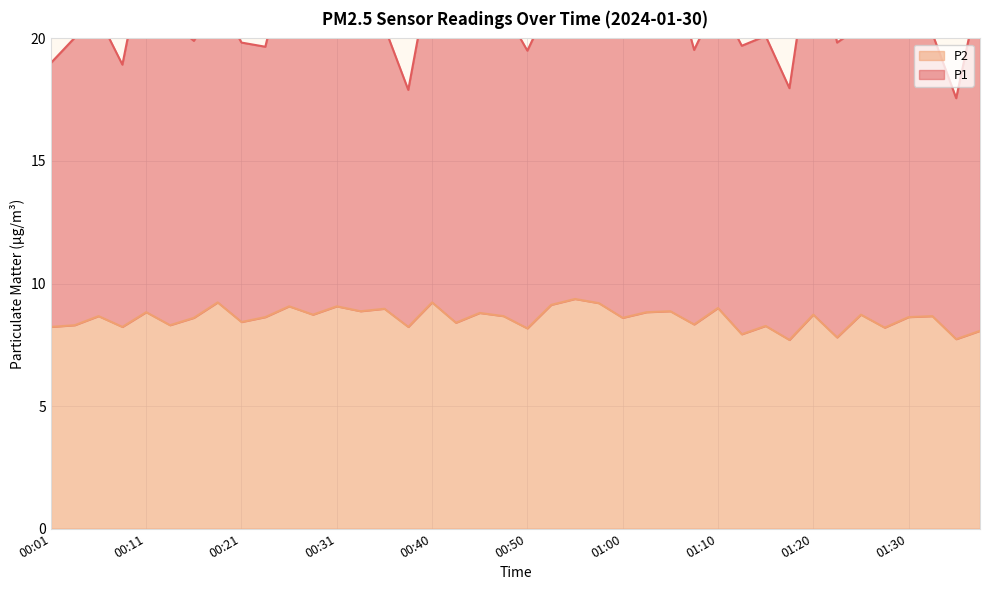

Reading left to right, transcribe all the data shown in this chart.

8.2	8.3	8.7	8.2	8.8	8.3	8.6	9.2	8.4	8.6	9.1	8.7	9.1	8.9	9.0	8.2	9.2	8.4	8.8	8.7	8.2	9.1	9.4	9.2	8.6	8.8	8.9	8.3	9.0	7.9	8.3	7.7	8.7	7.8	8.7	8.2	8.6	8.7	7.7	8.1